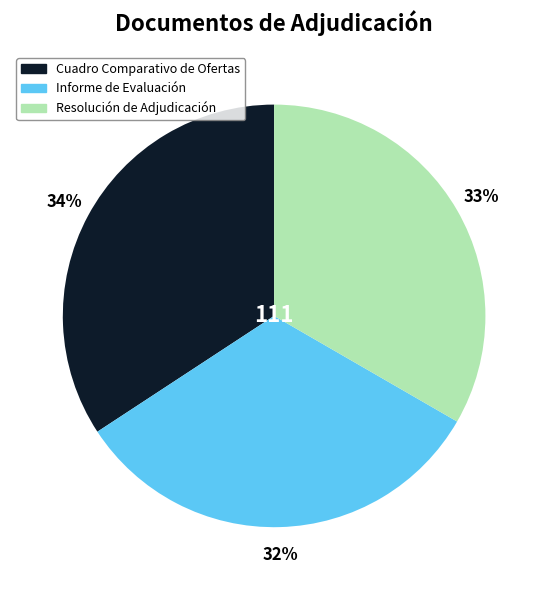

What percentage is the Cuadro Comparativo de Ofertas slice, to the nearest percent?

34%